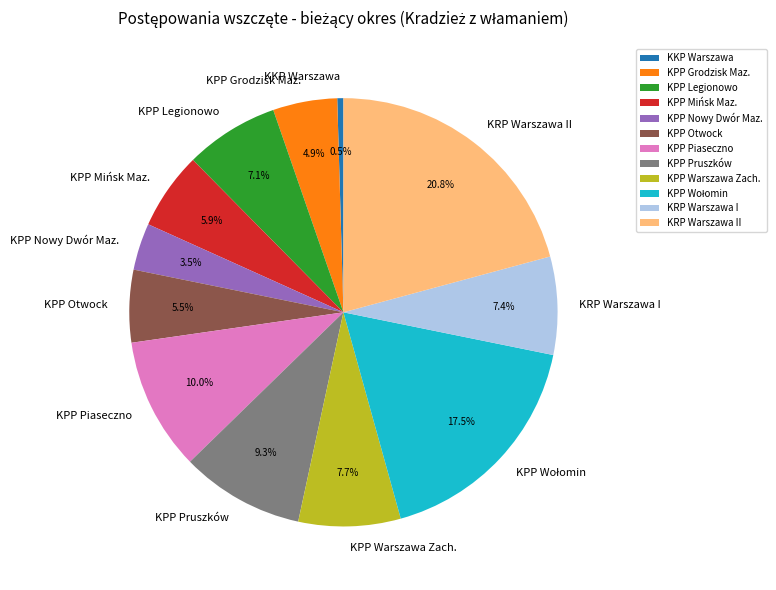

What is the largest slice in the pie chart?

KRP Warszawa II